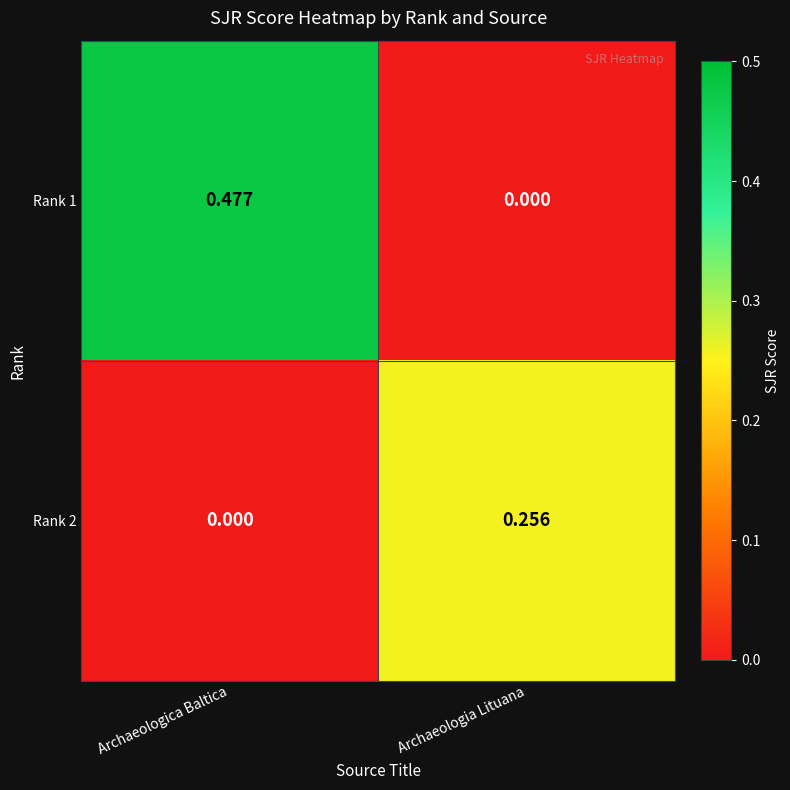

Which category has the lowest value in the Rank 2 series?

Archaeologica Baltica